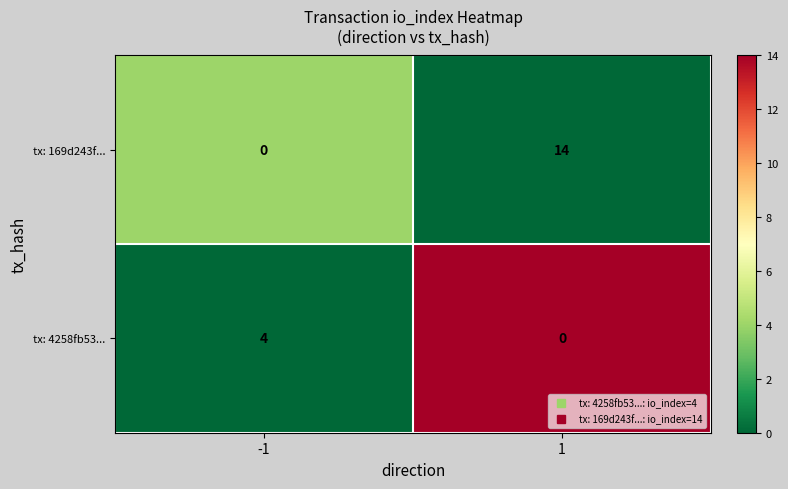

At which category is the sum across all series the highest?

1